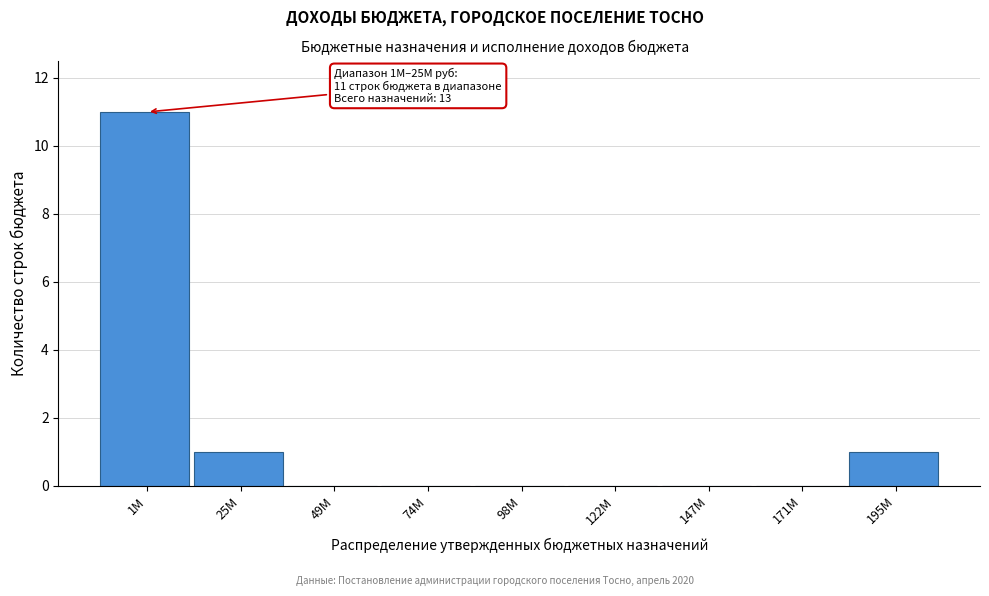

Reading left to right, extract all data points from this chart.

1M=11	25M=1	49M=0	74M=0	98M=0	122M=0	147M=0	171M=0	195M=1